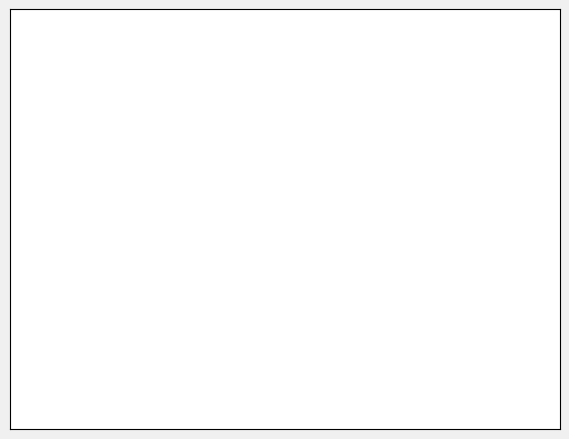

Which has a higher value, Gateway (GW) or Great Lakes (GL)?

Great Lakes (GL)